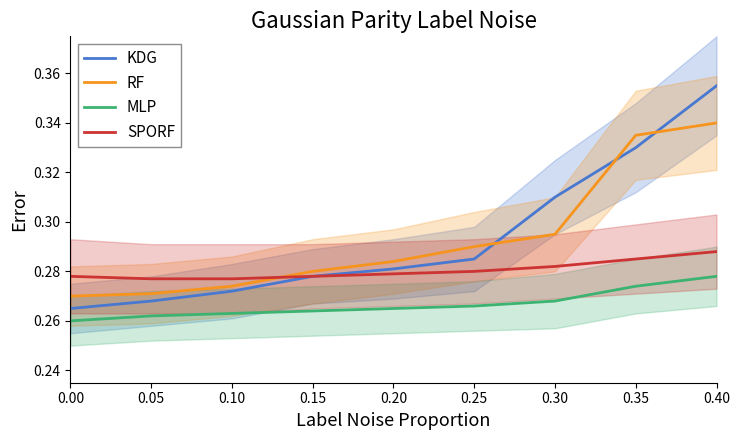

True or false: KDG has more than 0 interior local peaks.

False